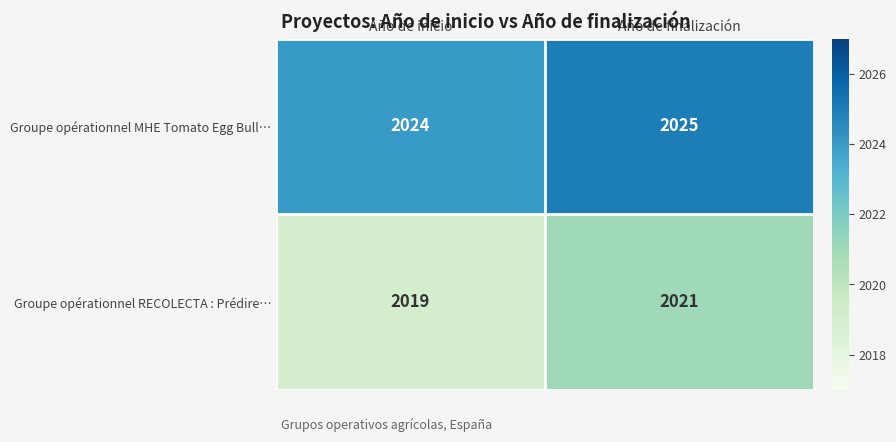

Which label corresponds to the largest value in the chart?

Año de finalización